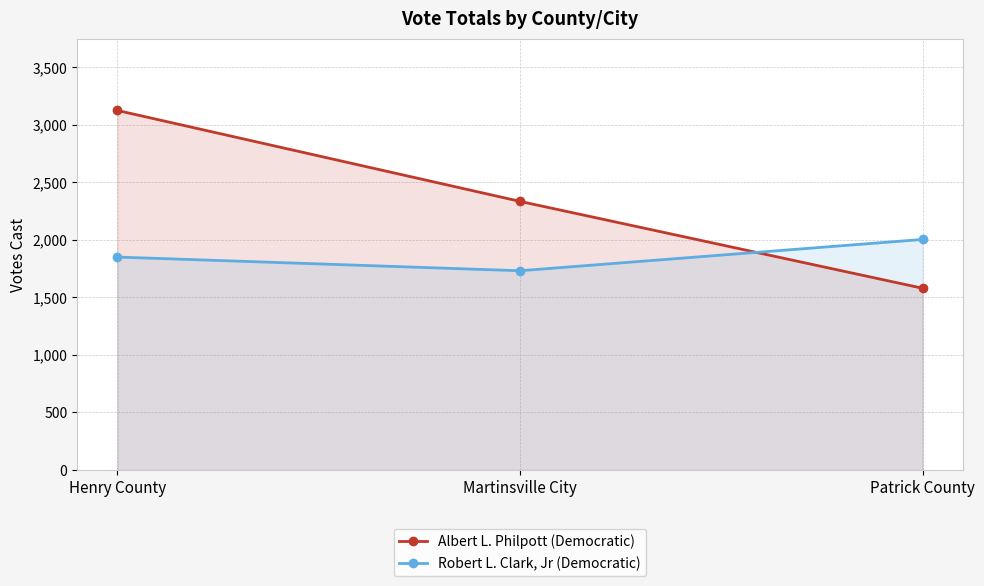

What is the difference between the maximum and minimum values in the Robert L. Clark, Jr (Democratic) series?

272